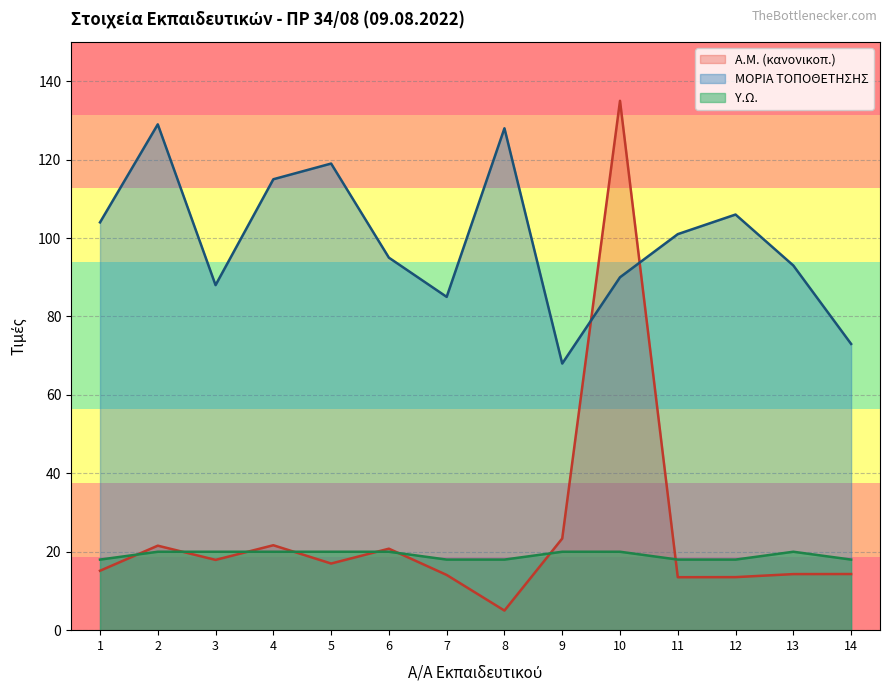

The ΜΟΡΙΑ series shows 68.0 at 9. True or false?

True